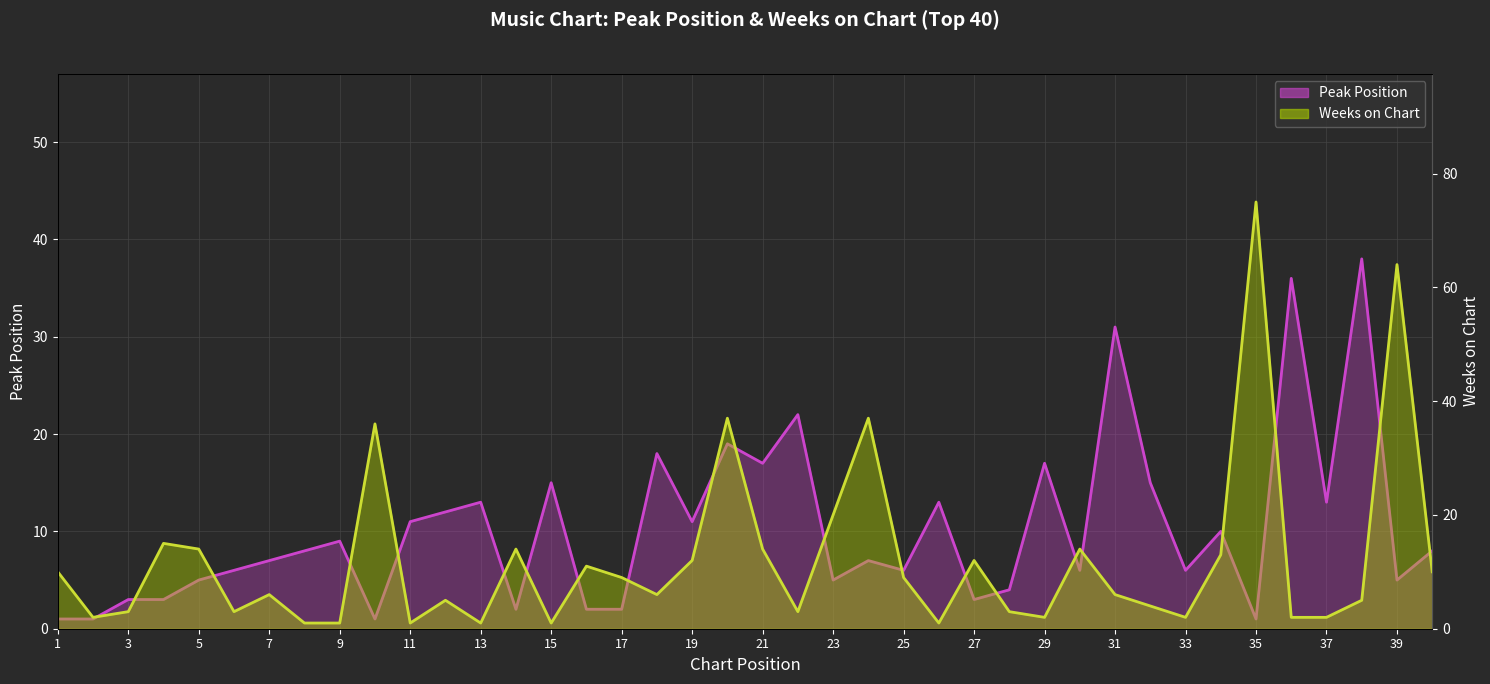

Reading left to right, list all the values displayed in this chart.

Peak Position: 1	1	3	3	5	6	7	8	9	1	11	12	13	2	15	2	2	18	11	19	17	22	5	7	6	13	3	4	17	6	31	15	6	10	1	36	13	38	5	8
Weeks on Chart: 10	2	3	15	14	3	6	1	1	36	1	5	1	14	1	11	9	6	12	37	14	3	20	37	9	1	12	3	2	14	6	4	2	13	75	2	2	5	64	10